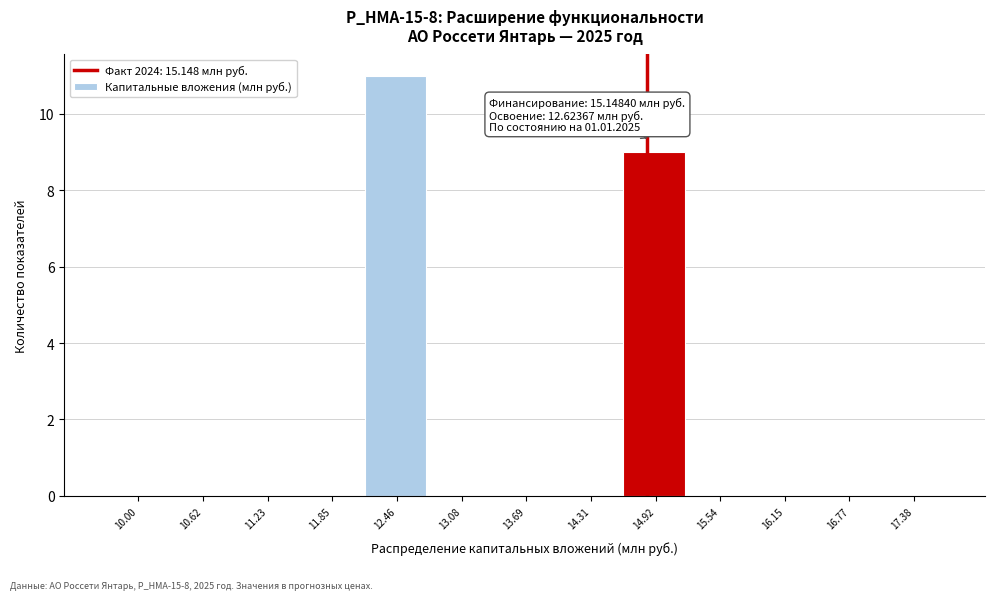

Reading left to right, extract all data points from this chart.

10.00=0	10.62=0	11.23=0	11.85=0	12.46=11	13.08=0	13.69=0	14.31=0	14.92=9	15.54=0	16.15=0	16.77=0	17.38=0